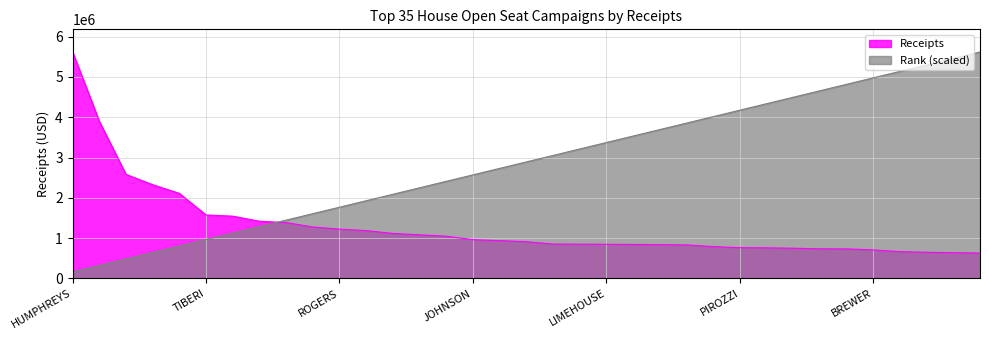

Count the number of categories in the chart.

35